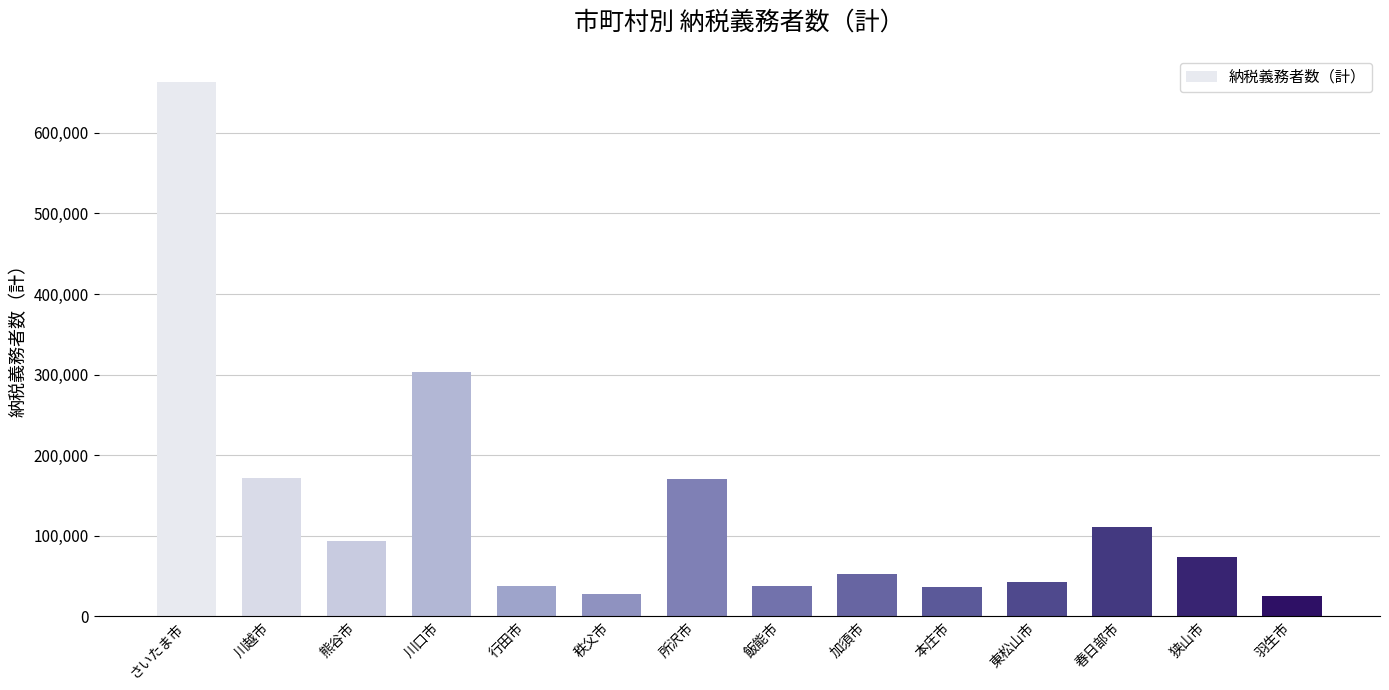

Which has a higher value, 狭山市 or 本庄市?

狭山市